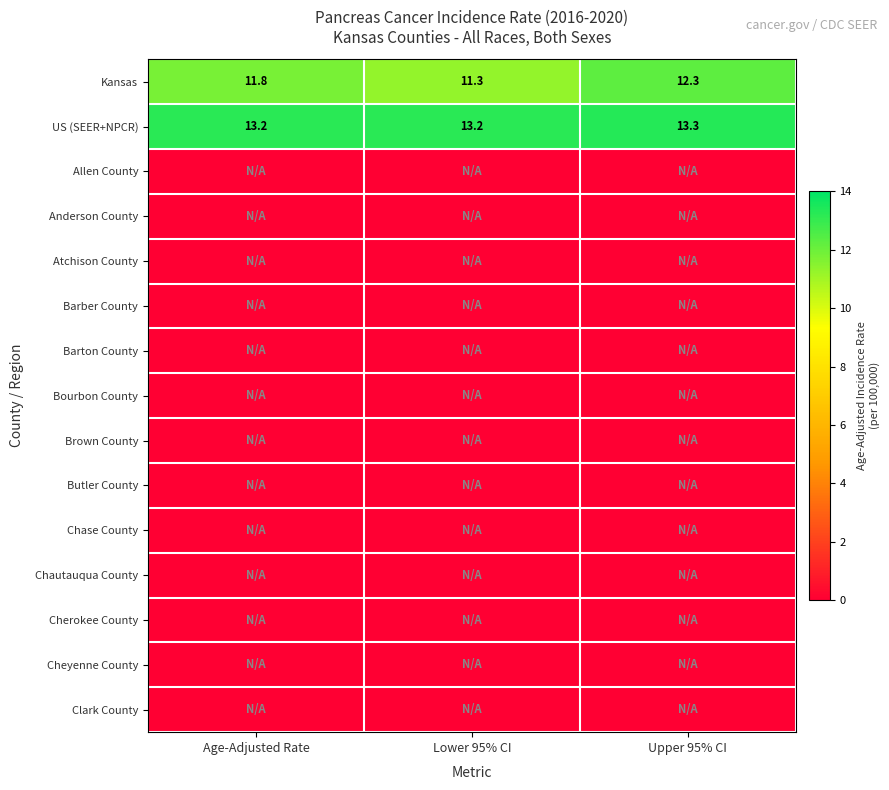

The value of Kansas at Lower 95% CI is 18.3. True or false?

False